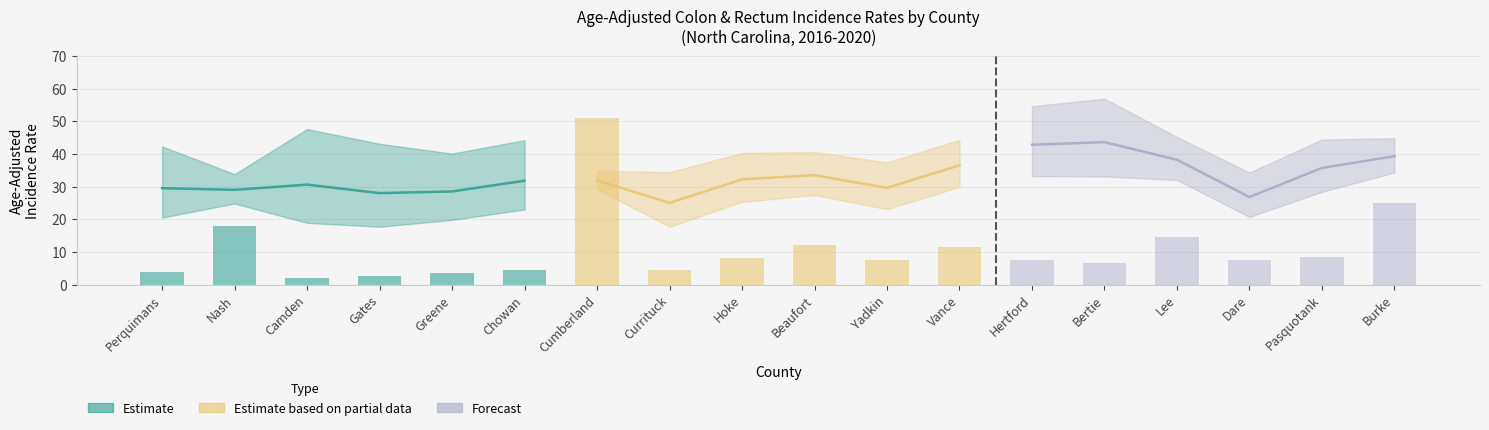

What is the average value of the Age-Adjusted Rate series?

32.9